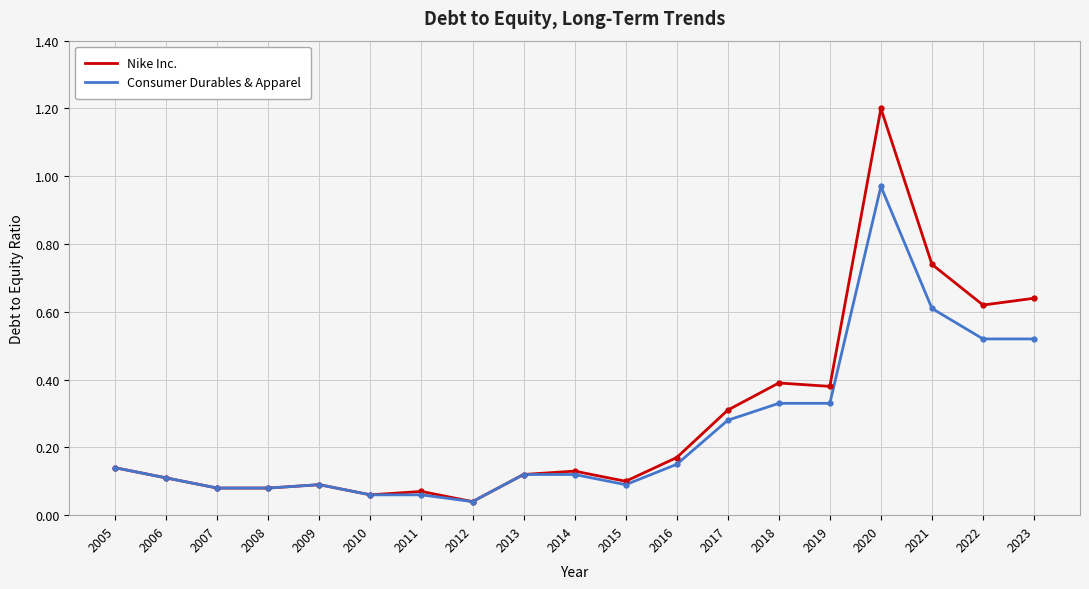

At which label does Nike Inc. reach its peak?

2020